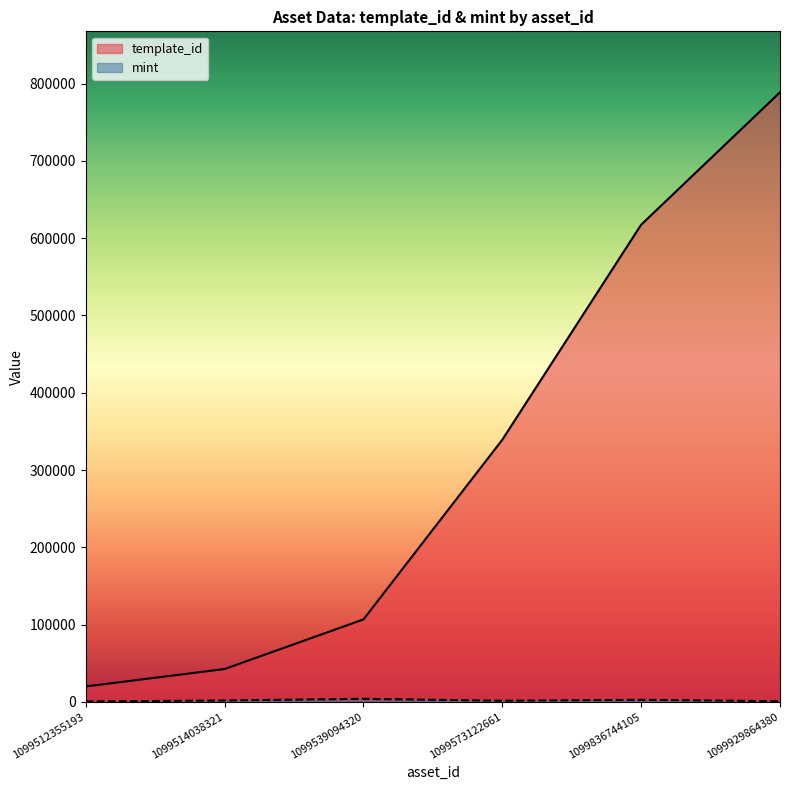

True or false: mint and template_id cross at least once.

False